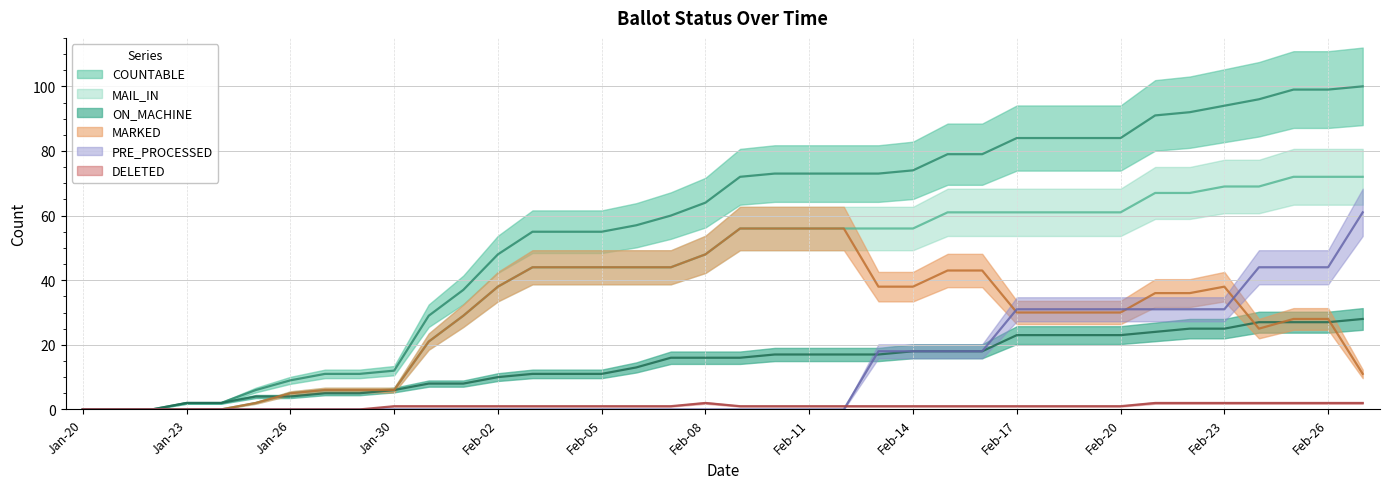

True or false: DELETED has a value of 1 at Feb-06.

False